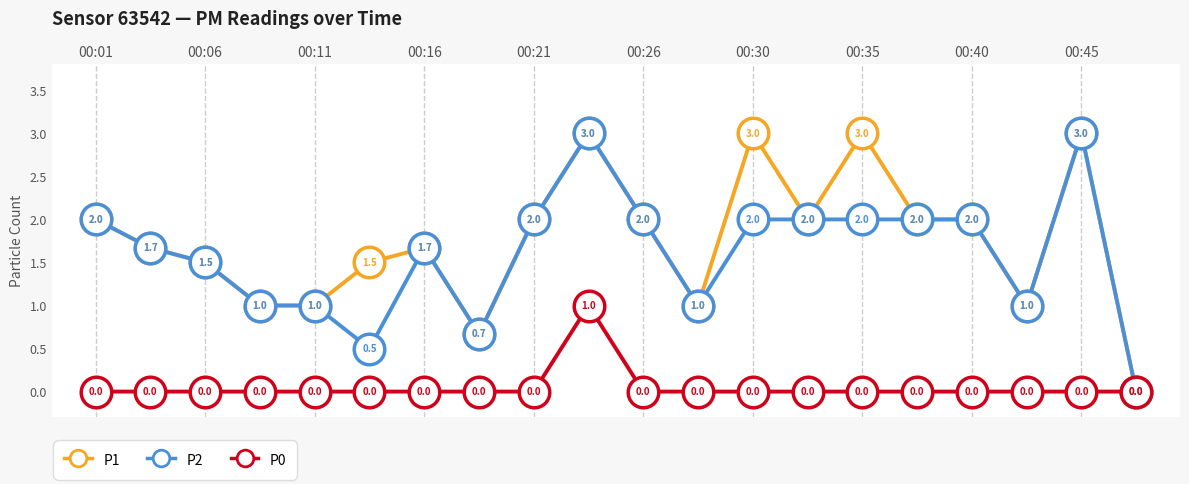

How many interior local peaks does the P0 series have?

1